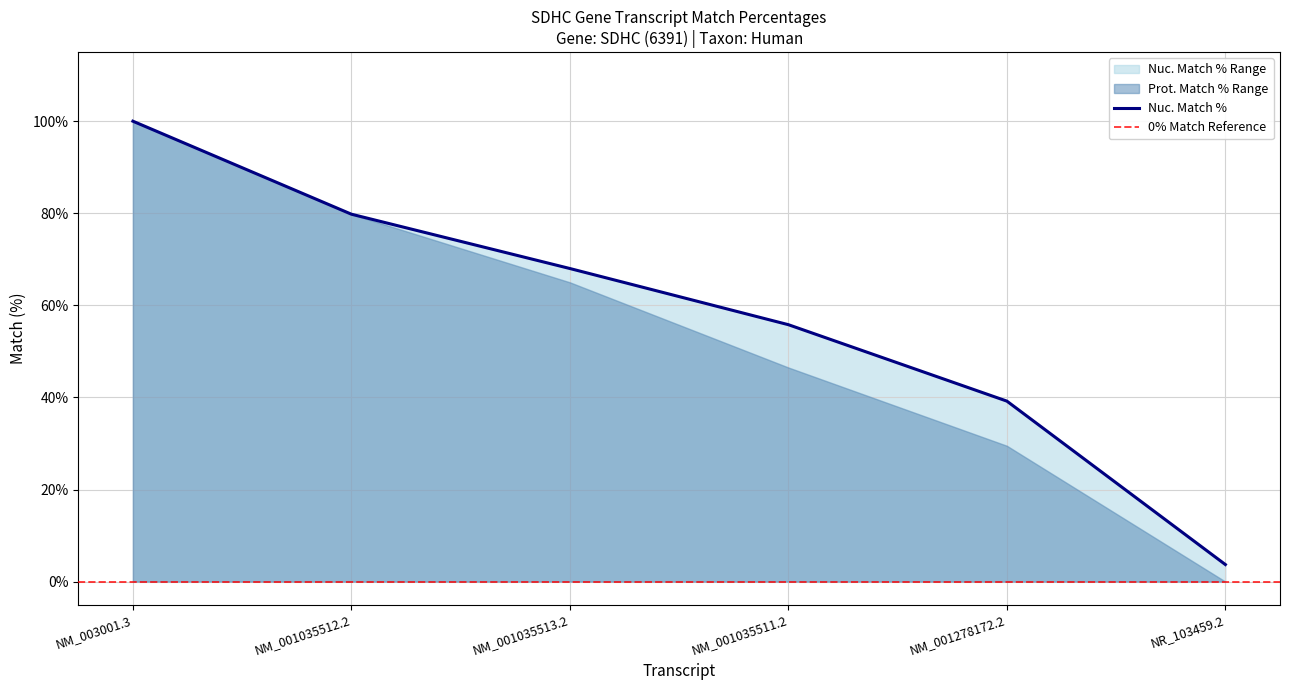

Which category has the lowest value across all series?

NR_103459.2